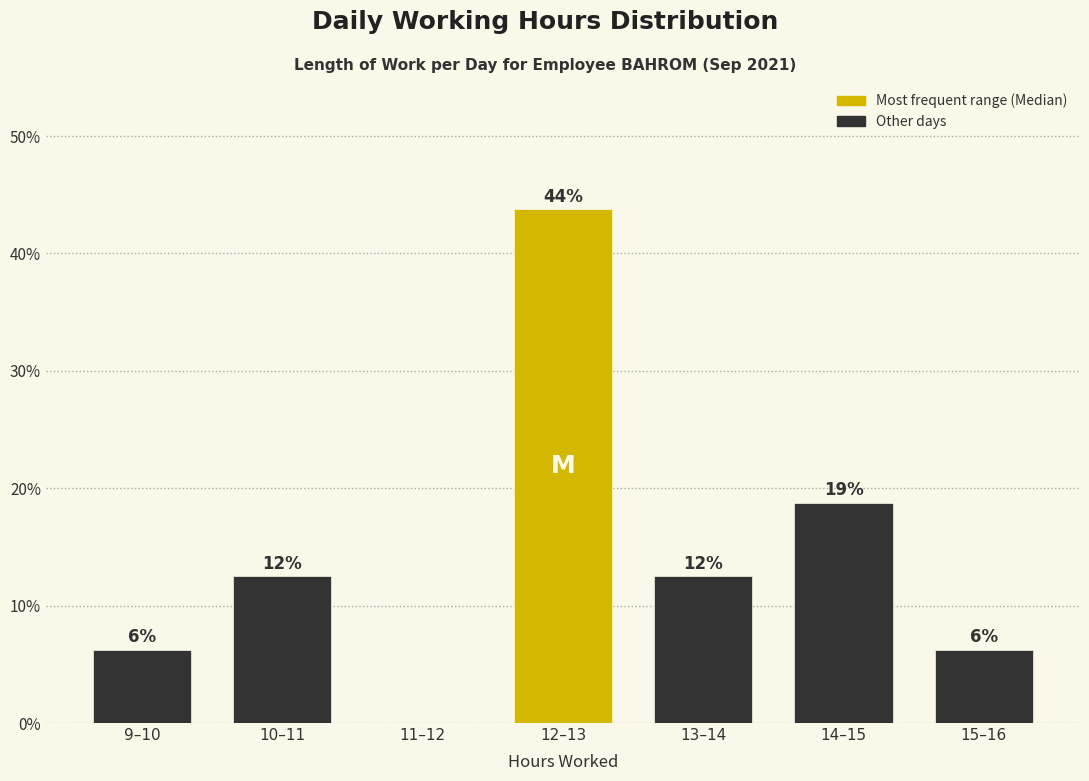

Are the bars horizontal?

No